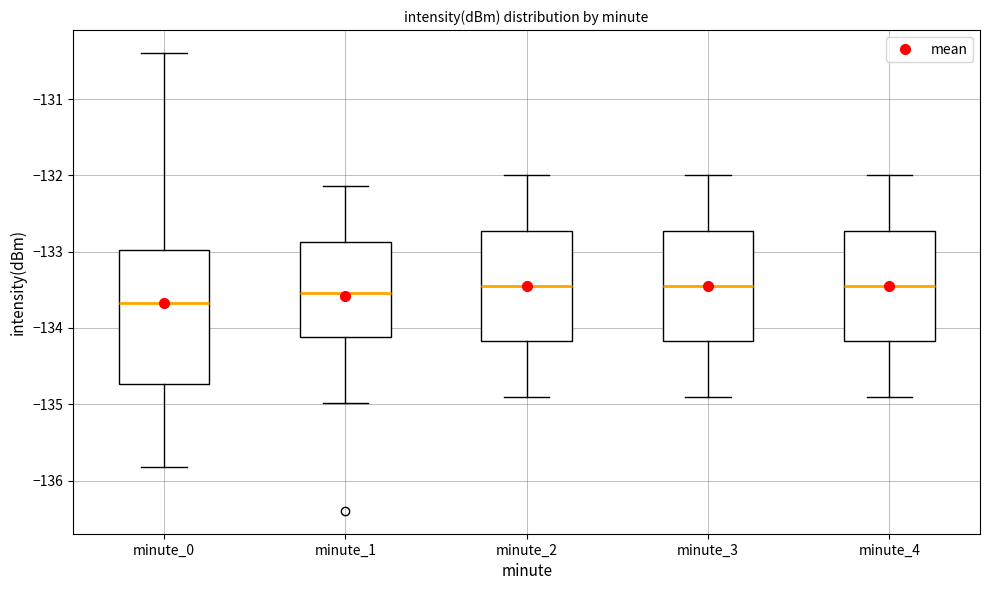

Where does the lower whisker of the box for minute_2 end on the y-axis? The values are not printed on the chart, so give them approximately, as read against the axis.

-134.9